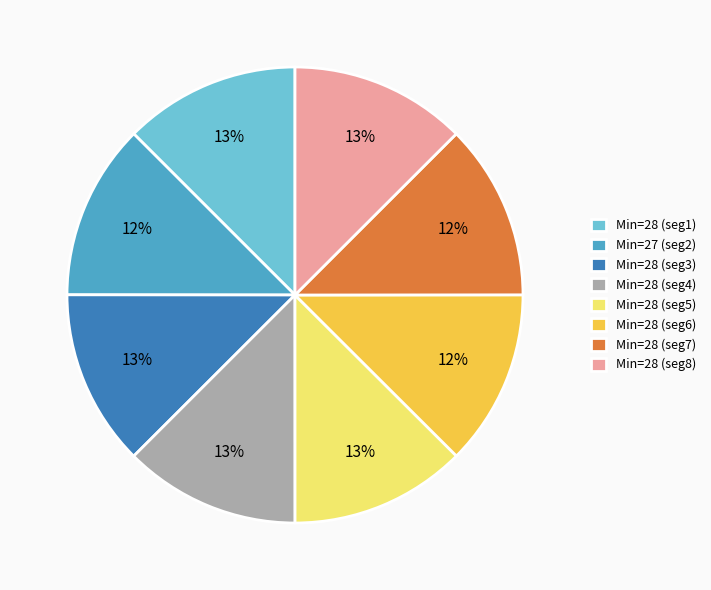

To the nearest percent, what percentage of the pie is Min=28 (seg3)?

13%